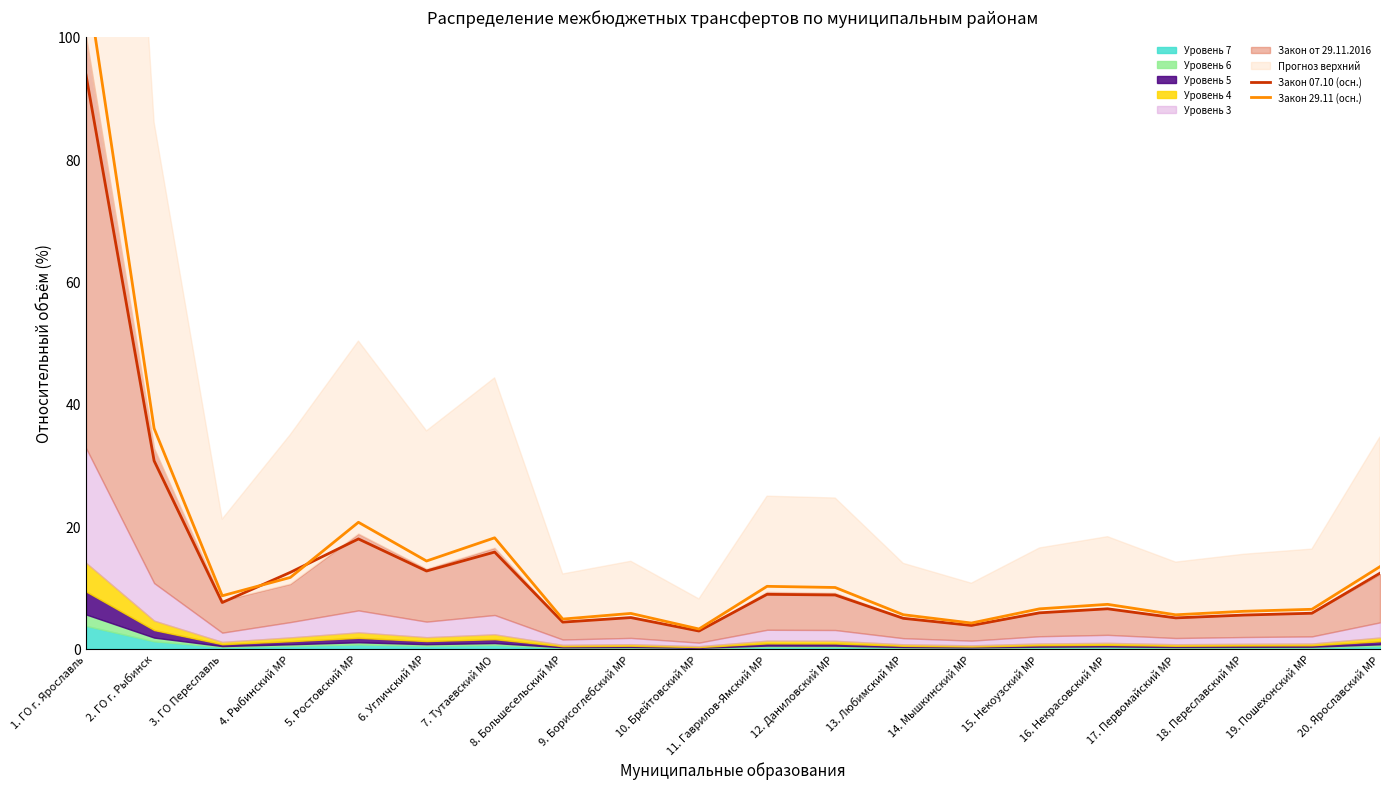

Is the value of Закон 29.11 (осн.) at 15. Некоузский МР greater than the value of Закон 07.10 (осн.) at 3. ГО Переславль?

No